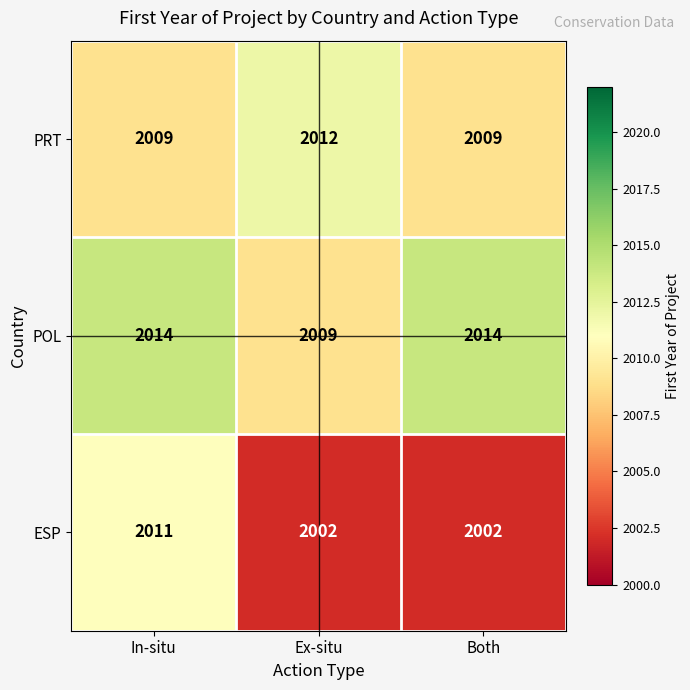

What is the average value of the ESP series?

2005